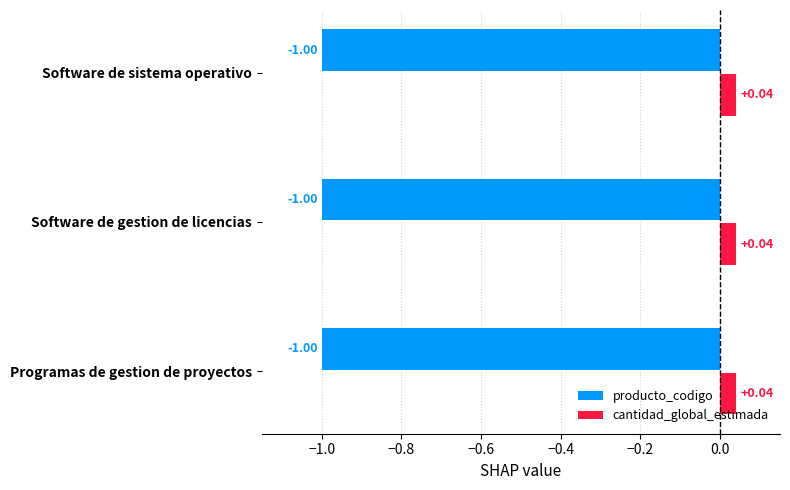

At how many categories does at least one series exceed 0?

3